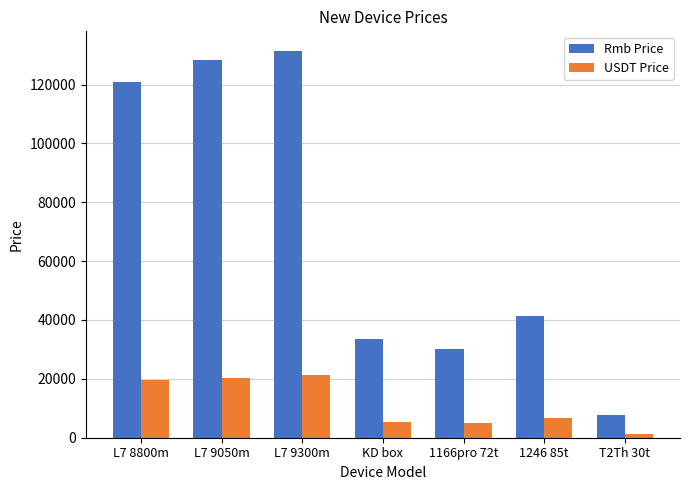

At which label is USDT Price closest to 11233?

1246 85t